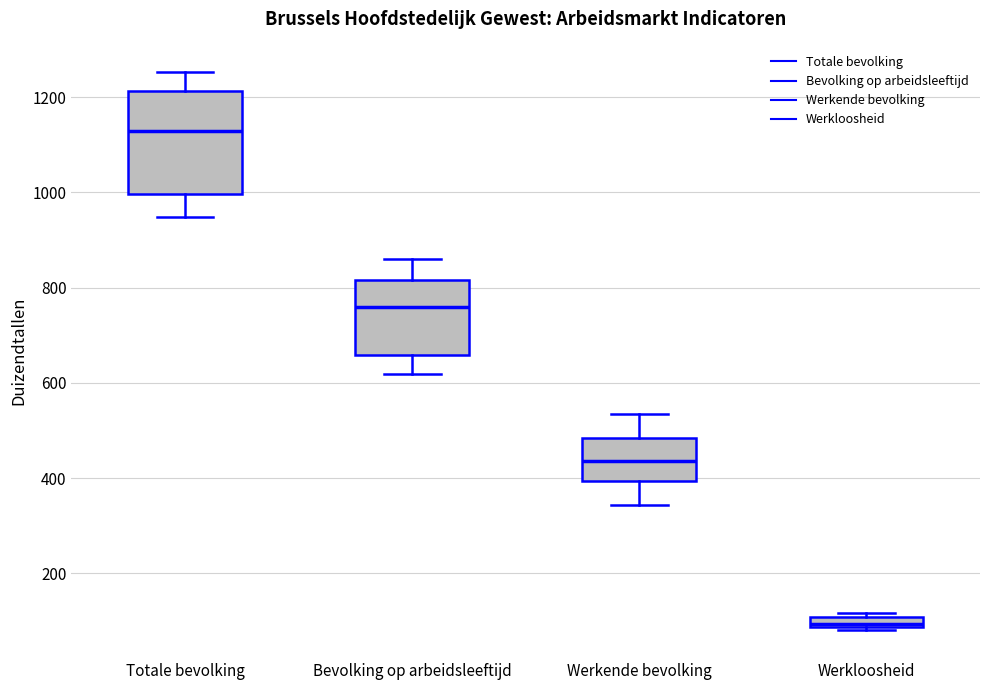

Where is the lower edge of the box for Werkloosheid on the y-axis? The values are not printed on the chart, so give them approximately, as read against the axis.

80